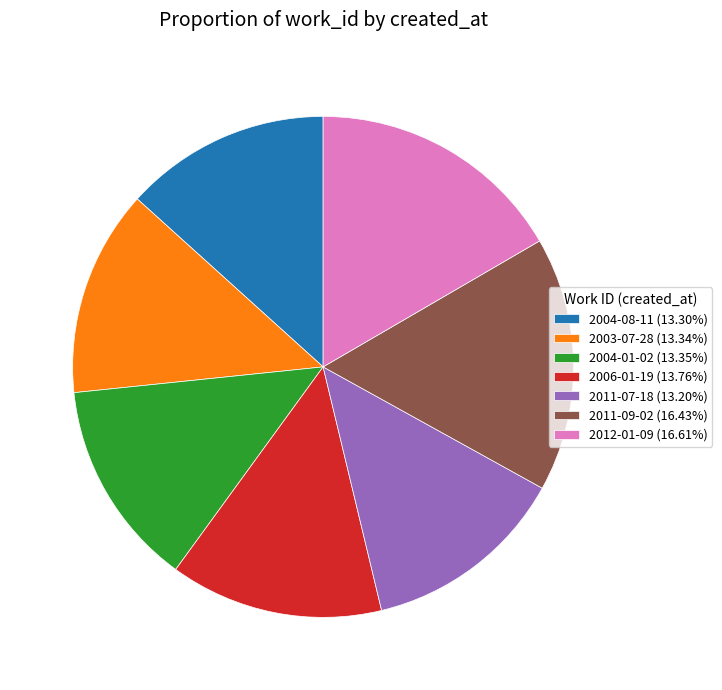

Is the sum of 2003-07-28 (13.34%) and 2012-01-09 (16.61%) greater than half?

No